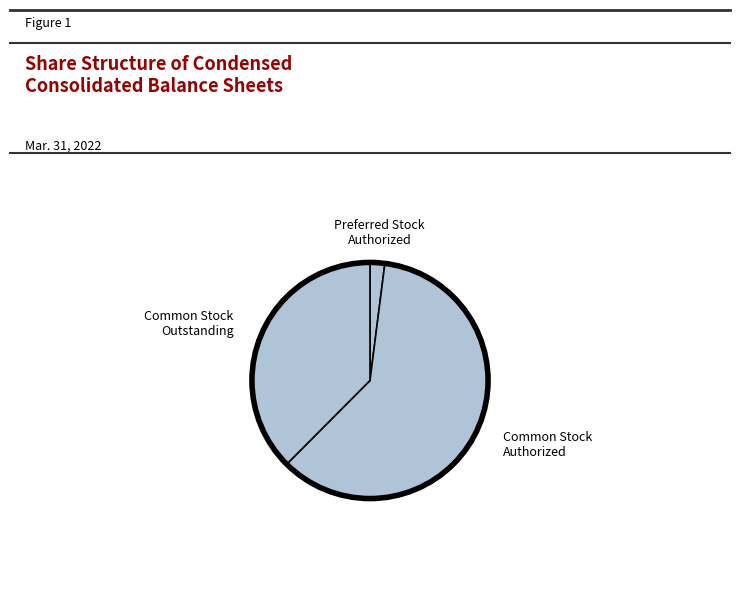

Is there any slice that represents more than half of the pie?

Yes